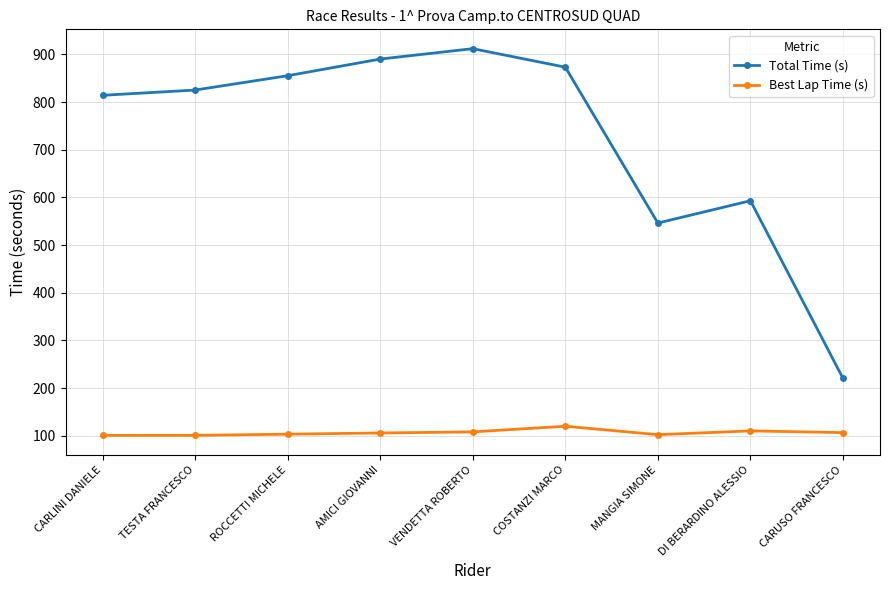

What is the total value across all series at DI BERARDINO ALESSIO?

703.4